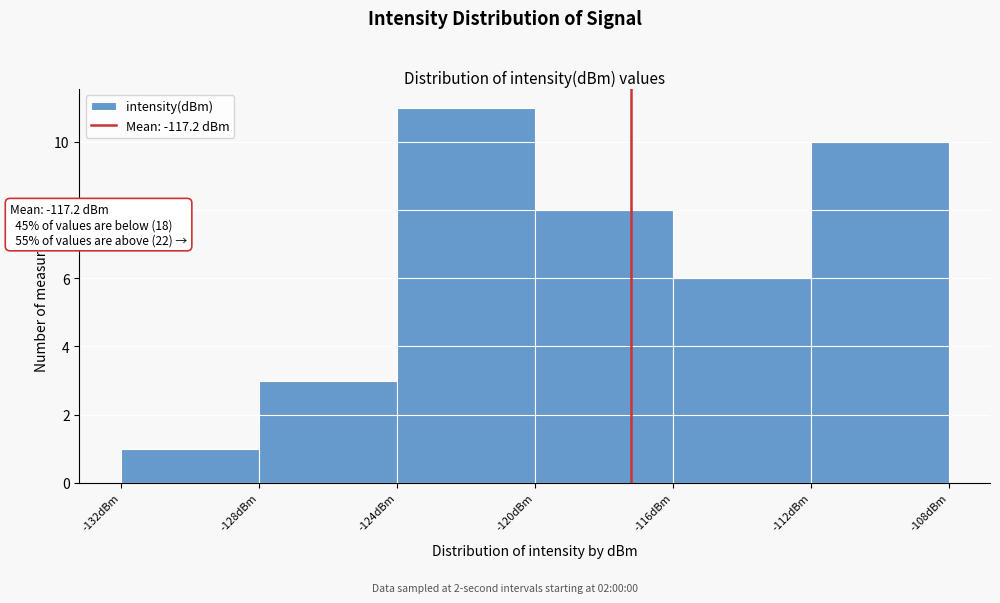

Over which range of the x-axis is the bar tallest?

-124 to -120